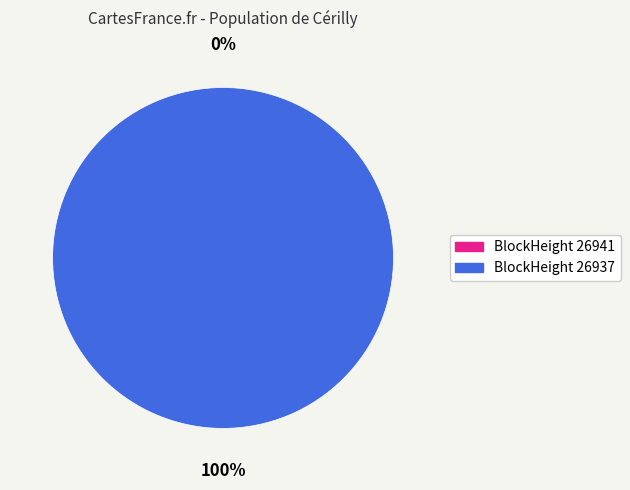

What portion of the pie excludes 26941?

100.0%